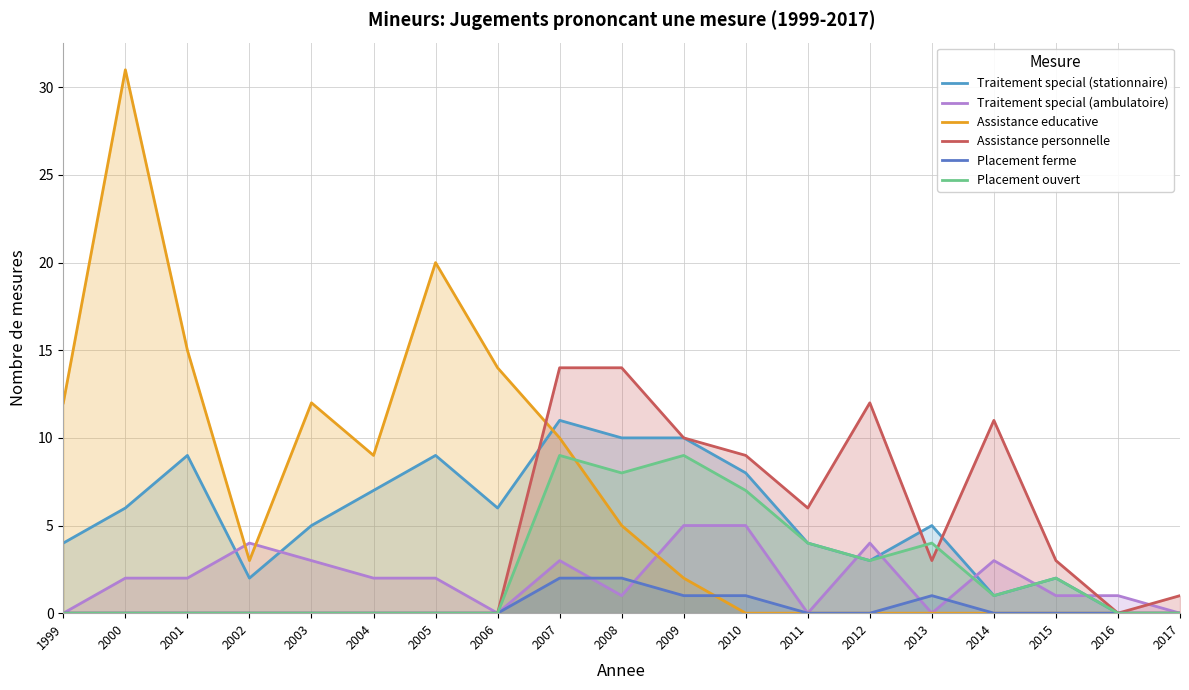

Which series has the largest total across all categories?

Assistance educative